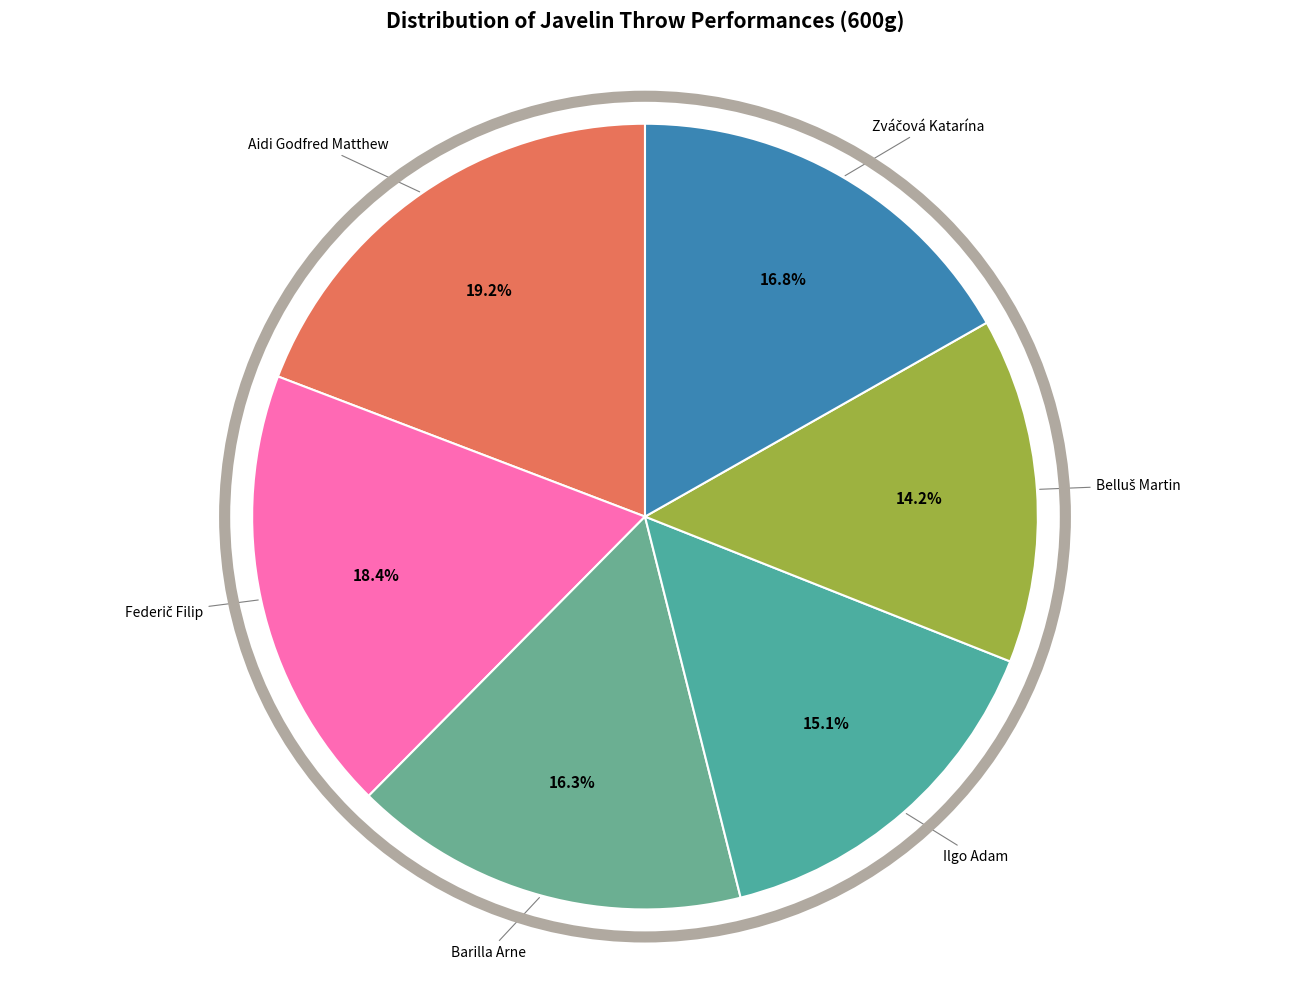

Rank the categories by value from lowest to highest.

Belluš Martin, Ilgo Adam, Barilla Arne, Zváčová Katarína, Federič Filip, Aidi Godfred Matthew